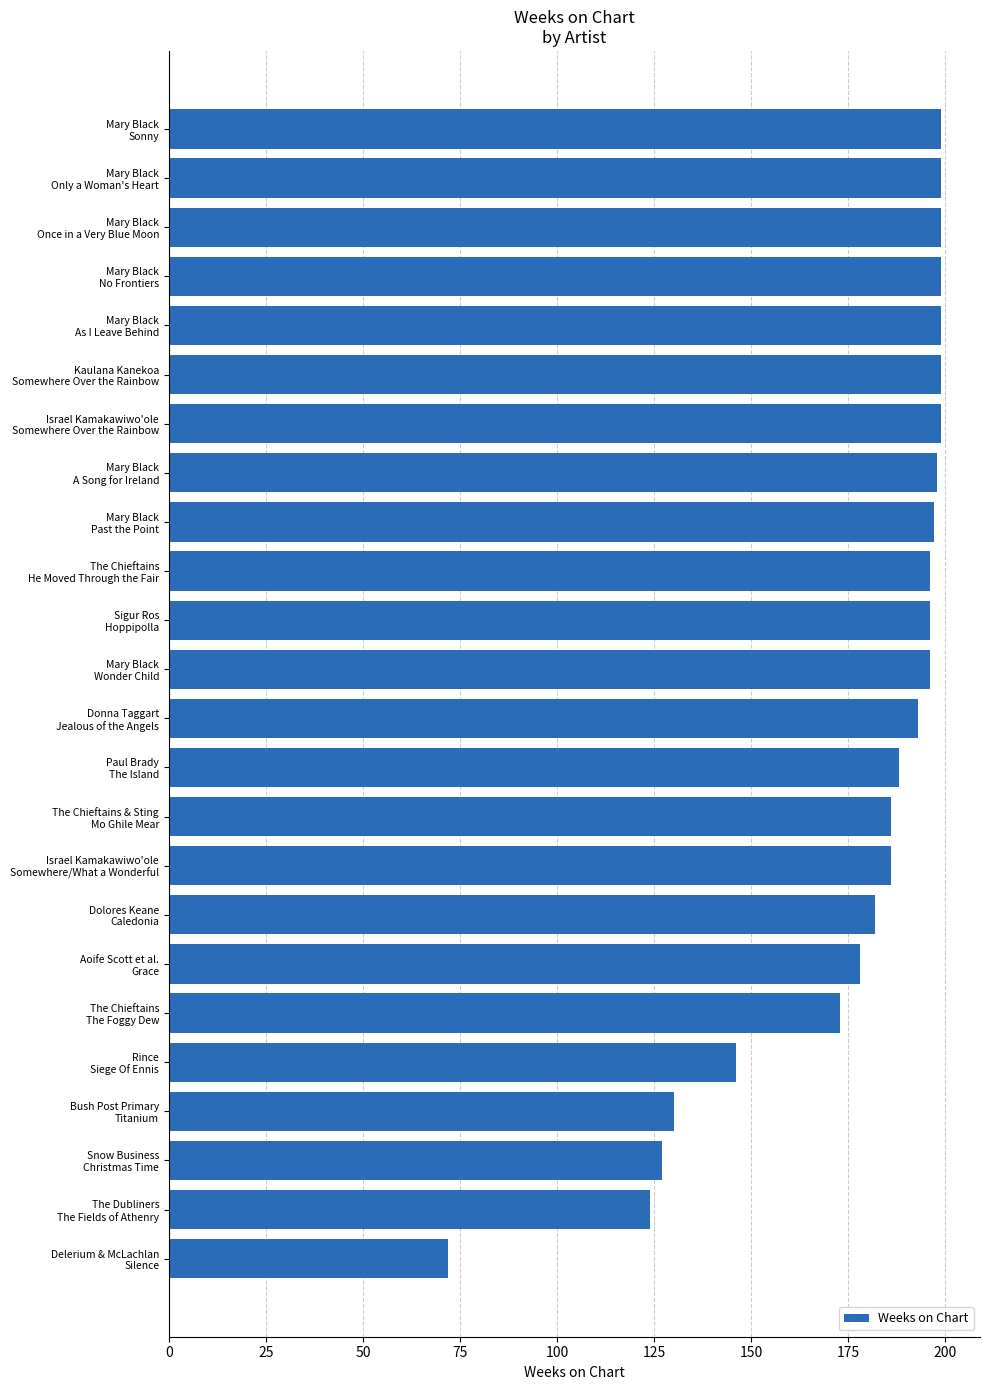

What is the greatest value displayed?

199